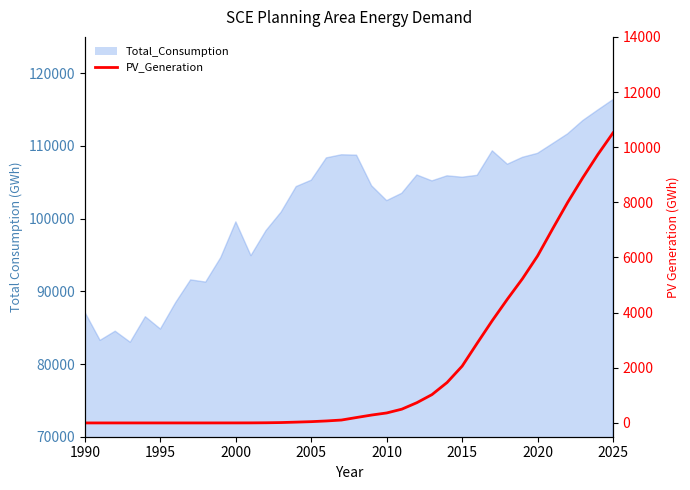

How many values exceed 196?

18